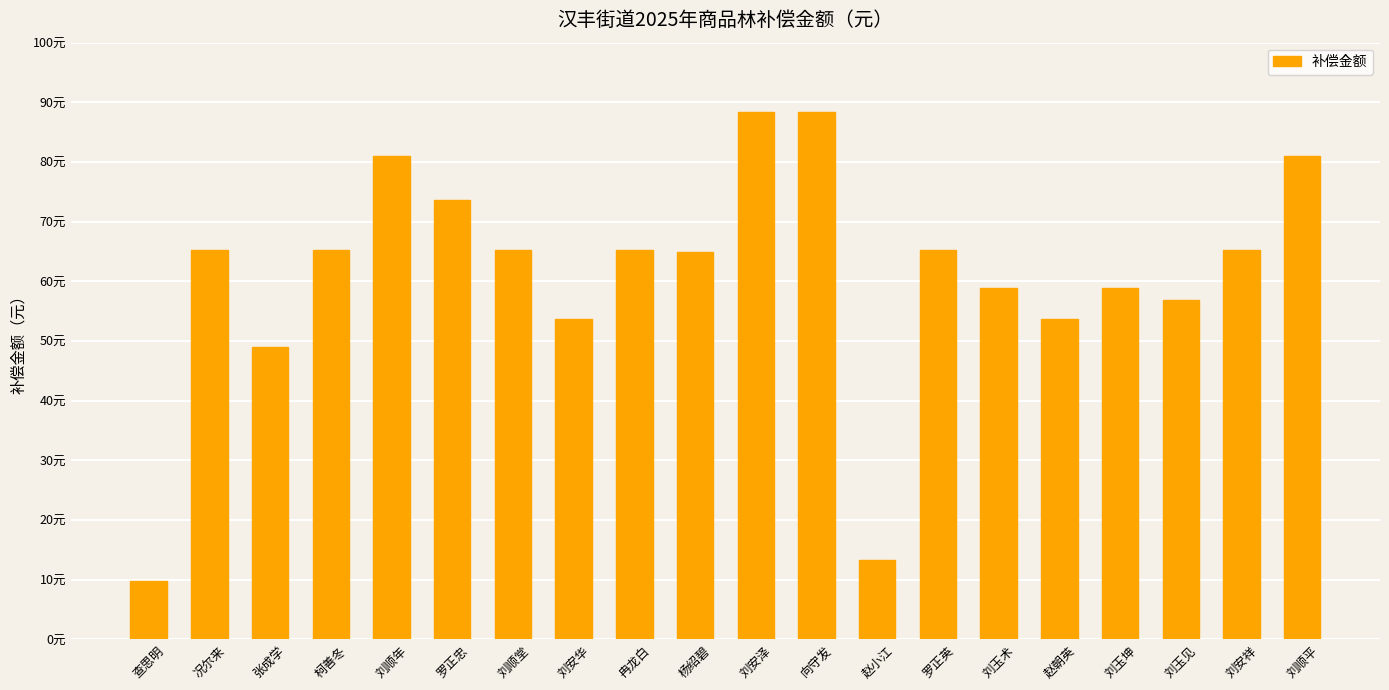

The value at 况尔来 is 91.8. True or false?

False